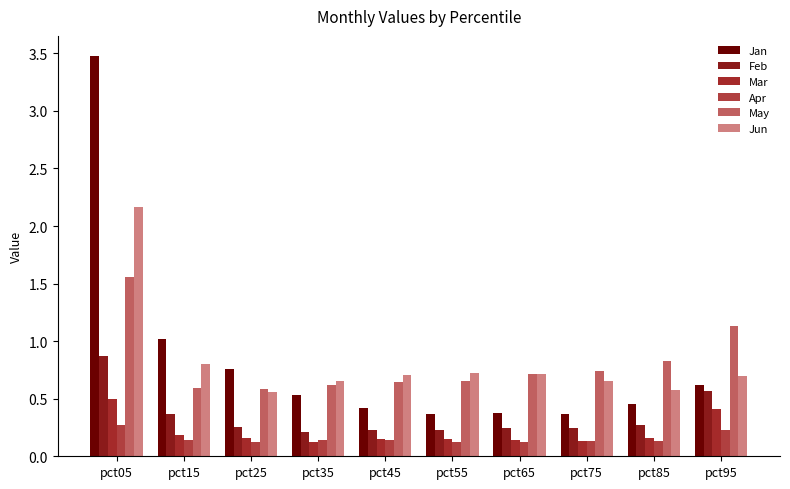

Between pct55 and pct65, which series saw the biggest shift?

May